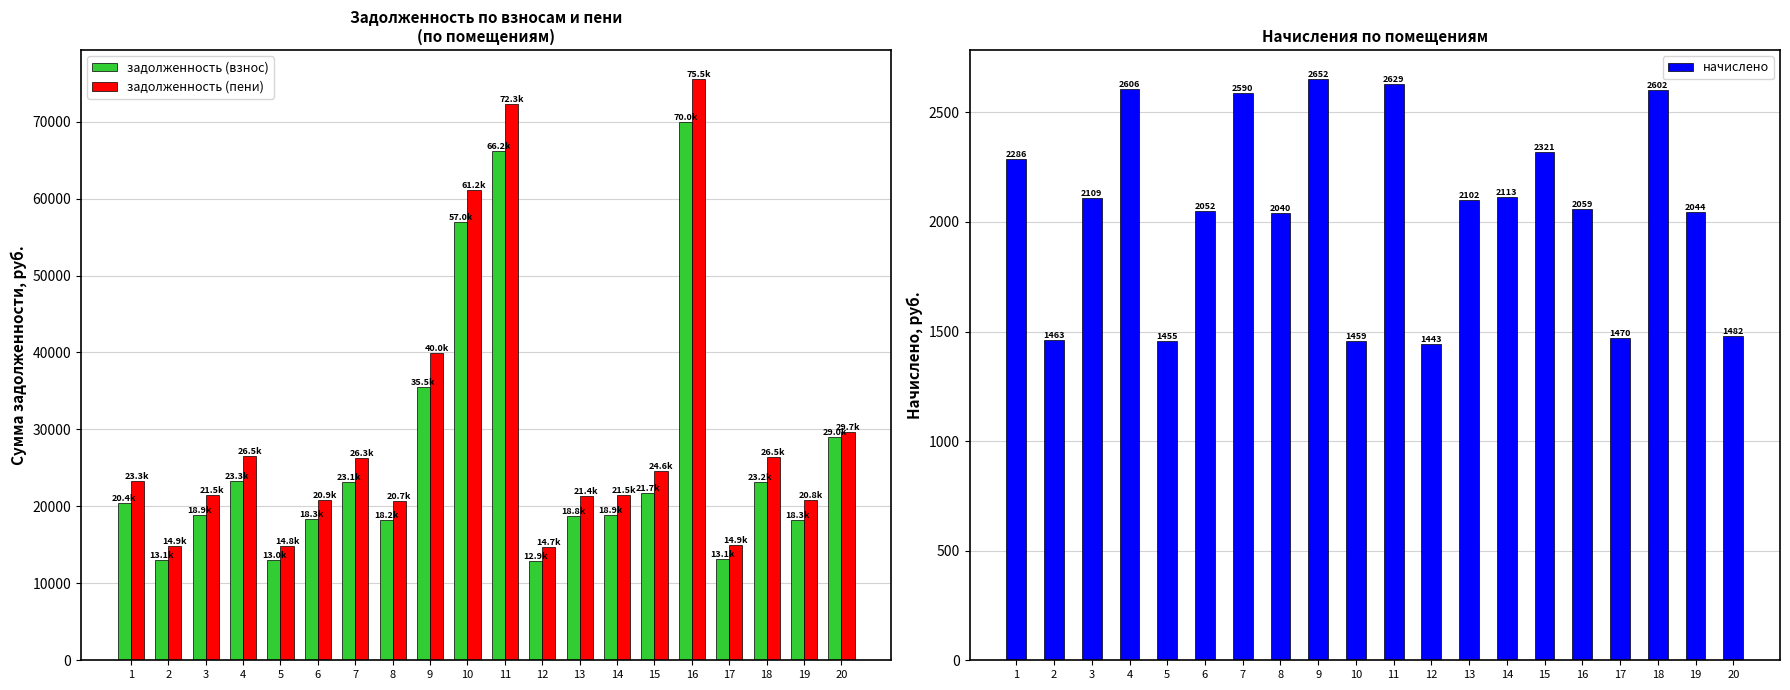

Reading left to right, list all the values displayed in this chart.

задолженность (взнос): 1=20438.7	2=13075.2	3=18855.8	4=23294.6	5=13006.4	6=18339.7	7=23131.0	8=18216.0	9=35503.6	10=56968.1	11=66225.1	12=12888.8	13=18766.0	14=18869.1	15=21703.1	16=69959.9	17=13129.3	18=23234.2	19=18250.3	20=28993.7
задолженность (пени): 1=23265.8	2=14883.7	3=21463.9	4=26516.7	5=14805.4	6=20876.4	7=26334.4	8=20738.8	9=39954.6	10=61174.8	11=72335.7	12=14673.7	13=21364.9	14=21482.3	15=24623.2	16=75535.8	17=14947.6	18=26451.9	19=20777.8	20=29729.2
начислено: 1=2286.3	2=1462.6	3=2109.2	4=2605.8	5=1454.9	6=2051.5	7=2590.4	8=2040.0	9=2652.0	10=1458.8	11=2628.9	12=1443.4	13=2101.6	14=2113.1	15=2320.9	16=2059.2	17=1470.3	18=2601.9	19=2043.8	20=1481.9